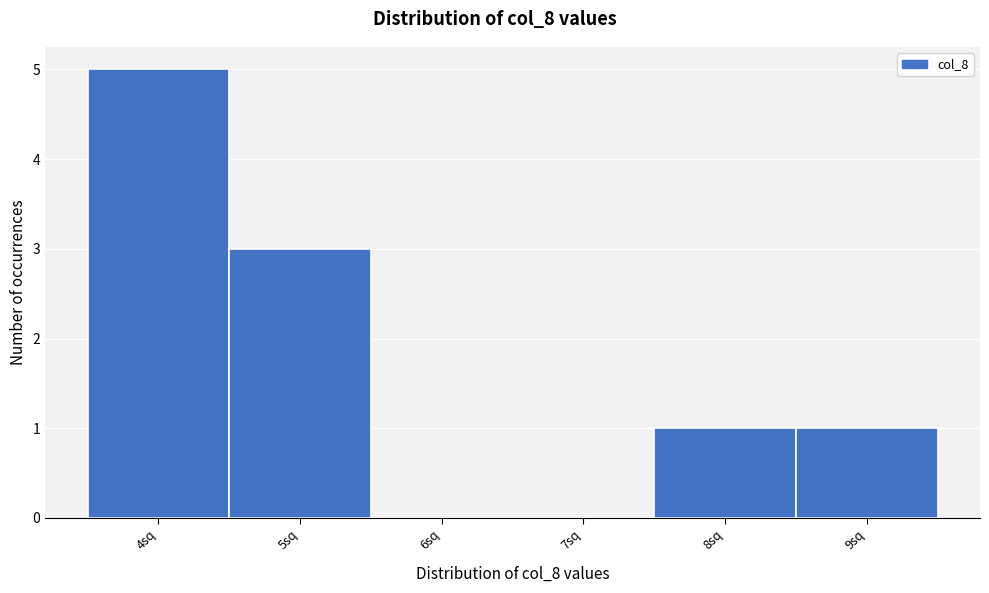

Reading left to right, list every bar in this chart as the range it spans on the x-axis followed by its height. The values are not printed on the chart, so give them approximately, as read against the axis.

3.5 to 4.5: 5
4.5 to 5.5: 3
5.5 to 6.5: 0
6.5 to 7.5: 0
7.5 to 8.5: 1
8.5 to 9.5: 1